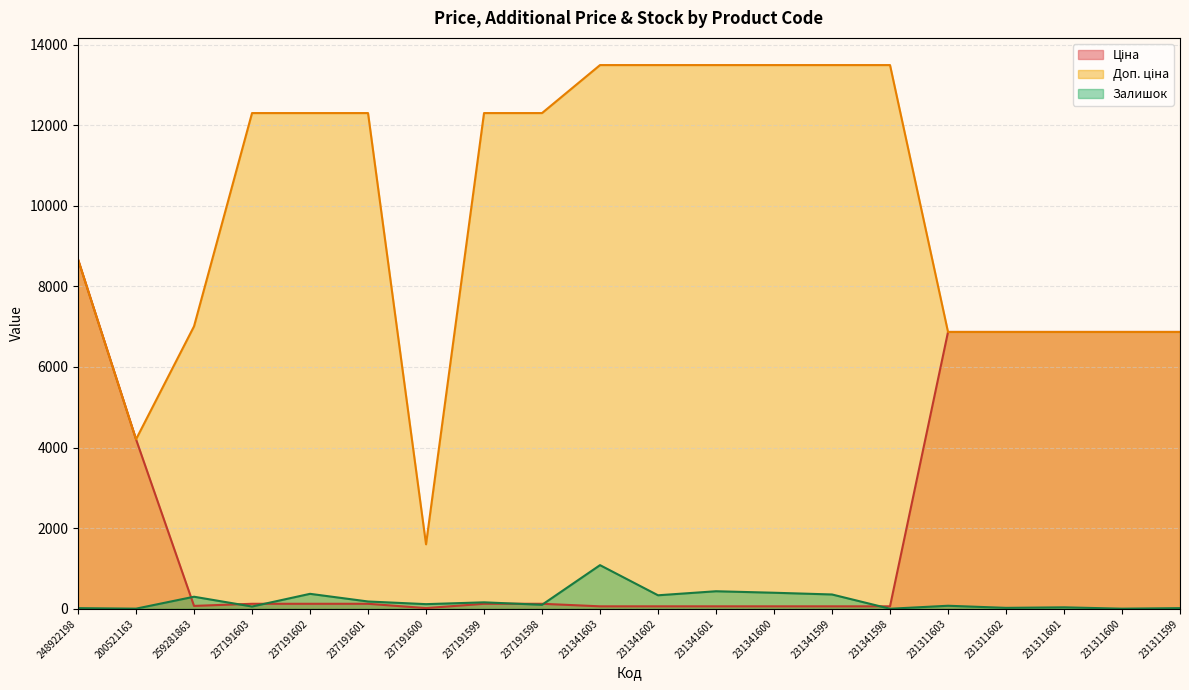

What are all the series names shown in the legend?

Ціна, Доп. ціна, Залишок